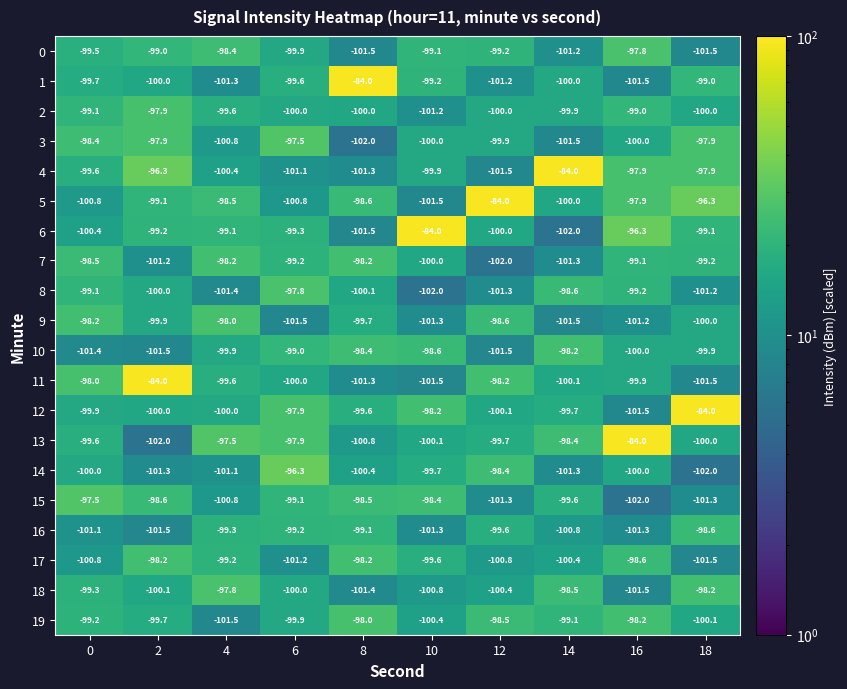

What is the spread (max minus min) of values at 2?

18.0